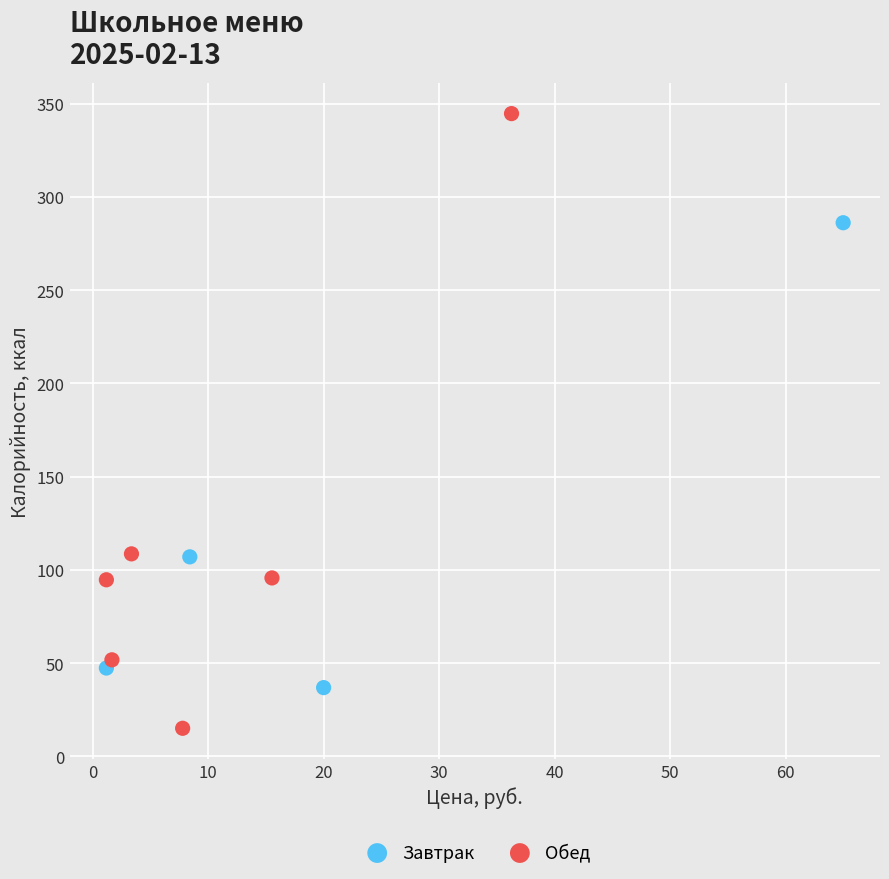

Which series has the largest Y range (max minus min)?

Обед